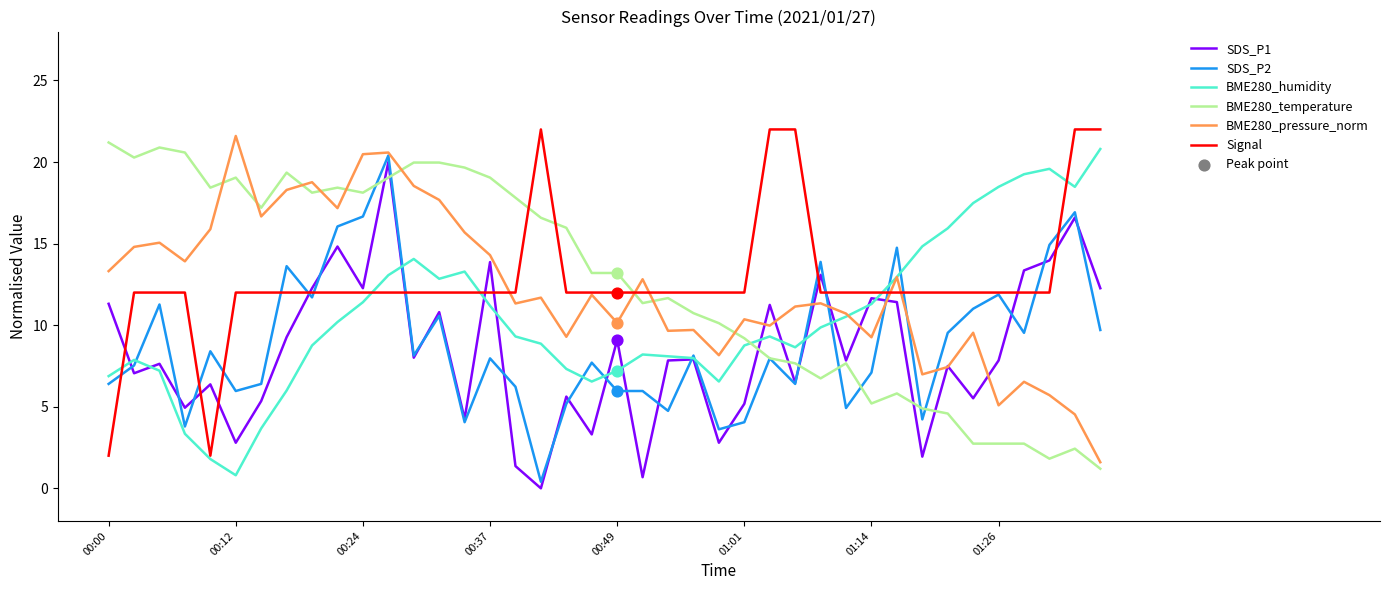

What is the maximum value for SDS_P2?

20.4